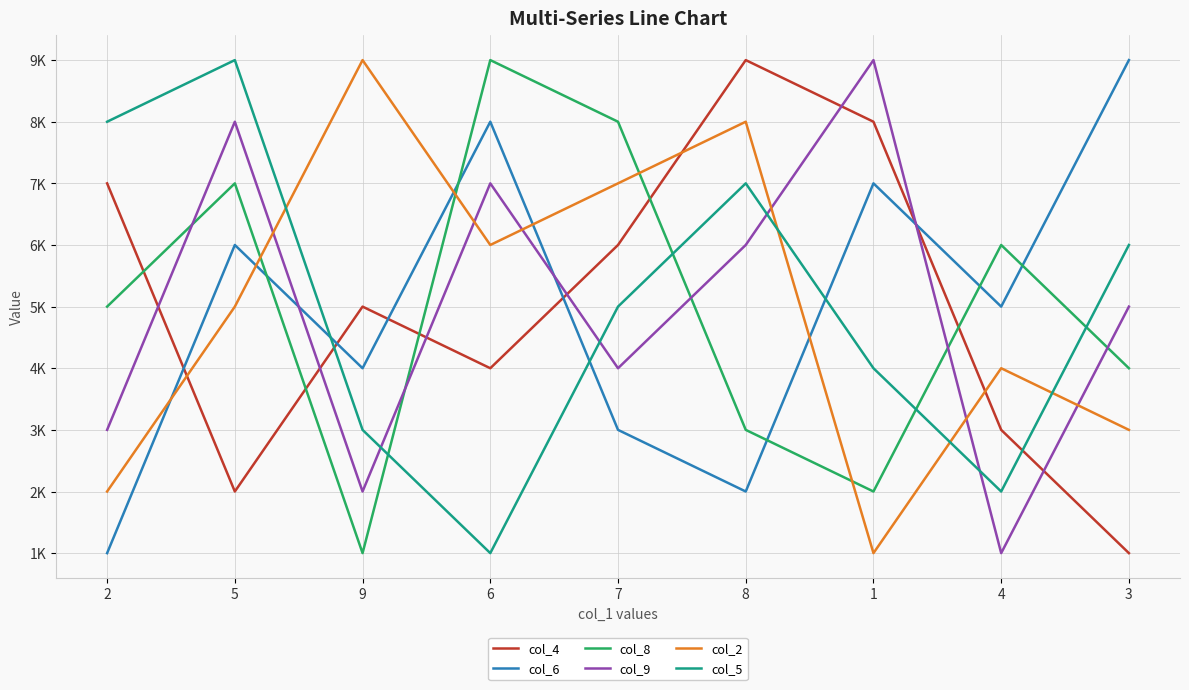

Rank the series at 3 from highest to lowest value.

col_6, col_5, col_9, col_8, col_2, col_4